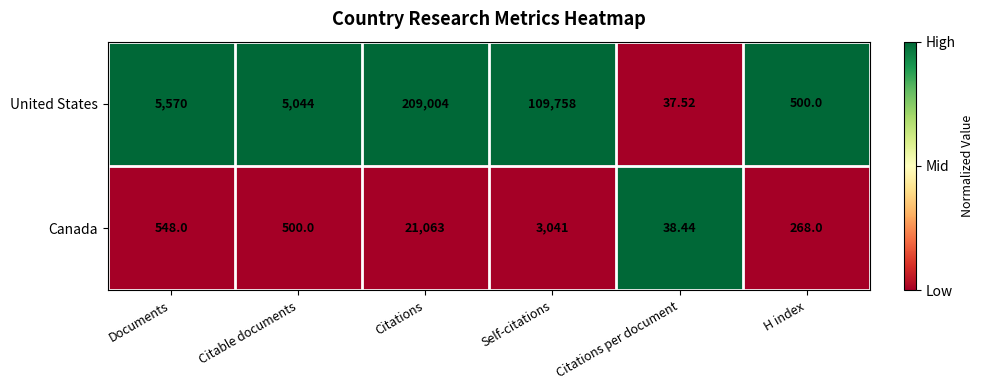

Which category has the highest value in the Canada series?

Citations